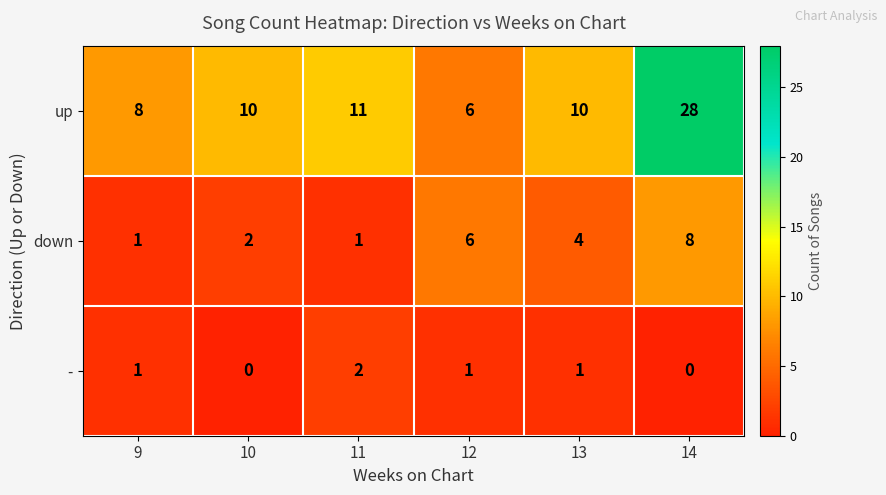

Is it true that - equals 3 at 11?

False